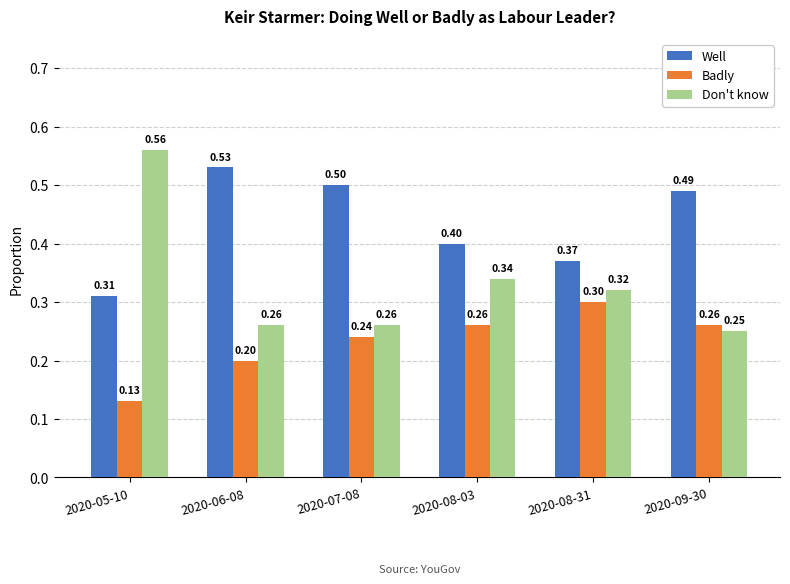

Between 2020-06-08 and 2020-09-30, which series saw the biggest shift?

Badly